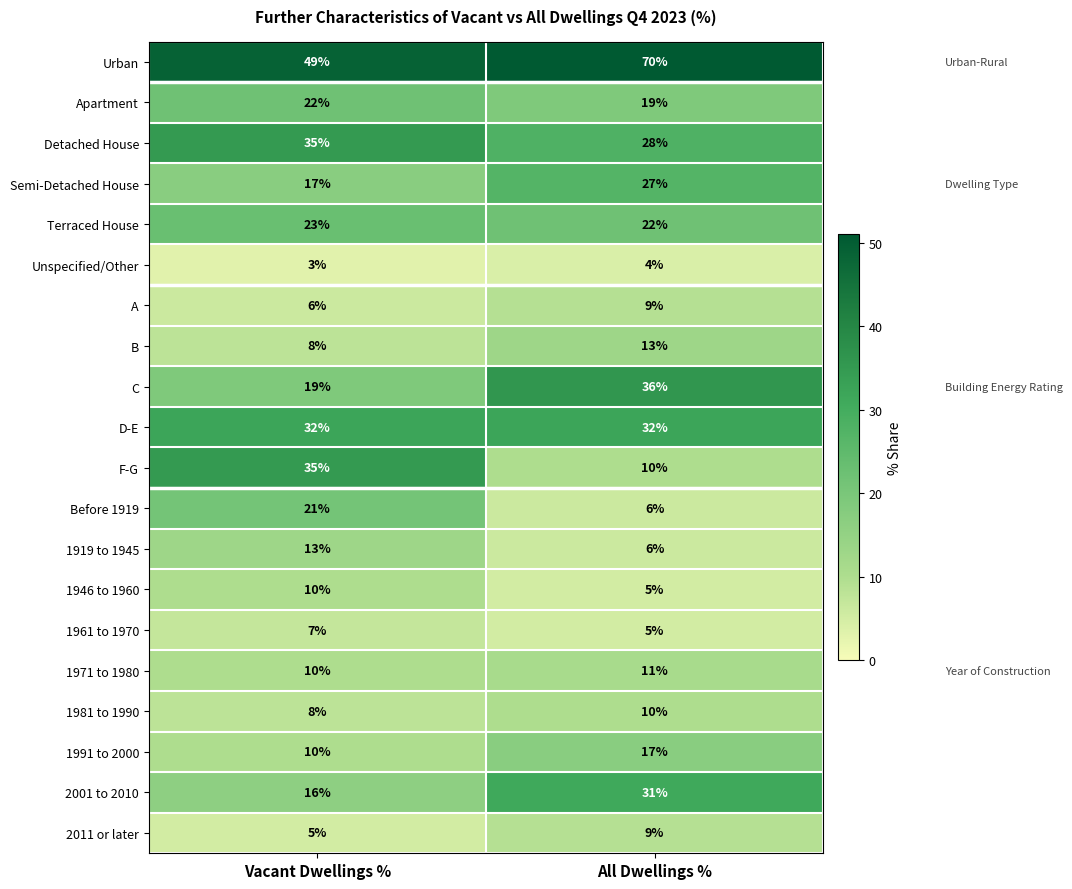

Which category has the highest value in the F-G series?

Vacant Dwellings %